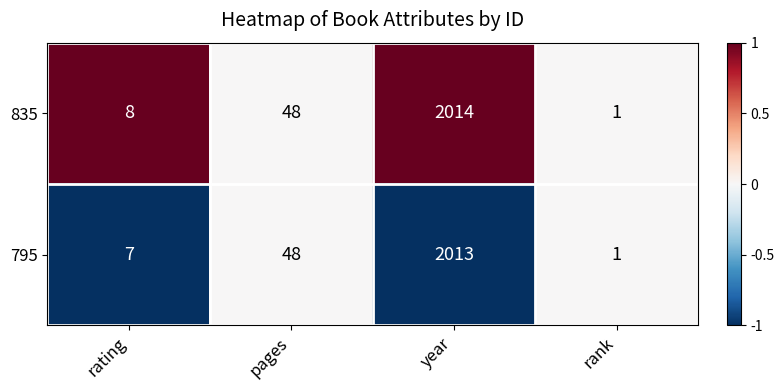

Reading left to right, list all the values displayed in this chart.

835: 8	48	2014	1
795: 7	48	2013	1